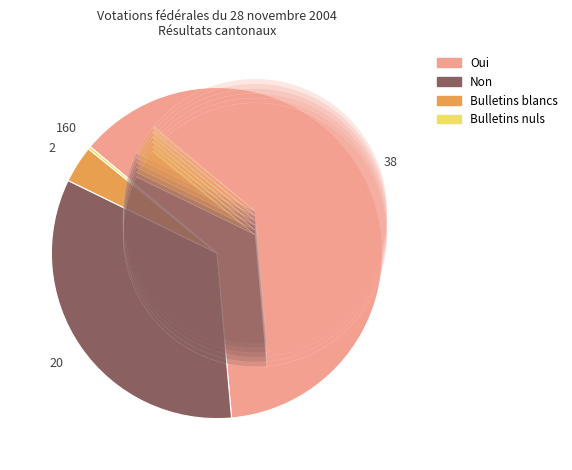

To the nearest percent, what percentage of the pie is Bulletins blancs?

4%